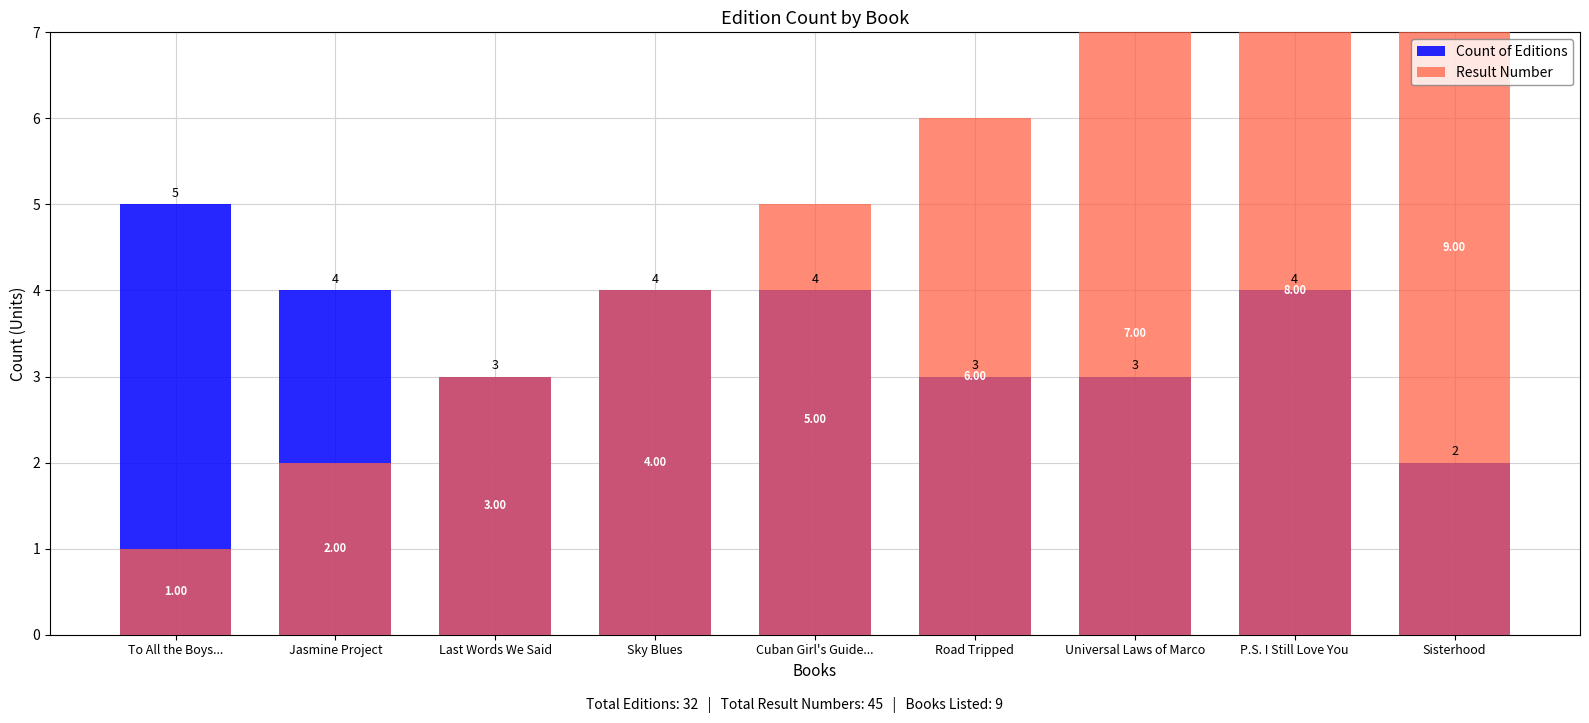

Between Sky Blues and Cuban Girl's Guide..., which is larger?

Sky Blues